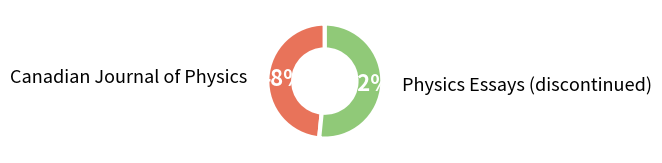

To the nearest percent, what is the average slice percentage?

50%